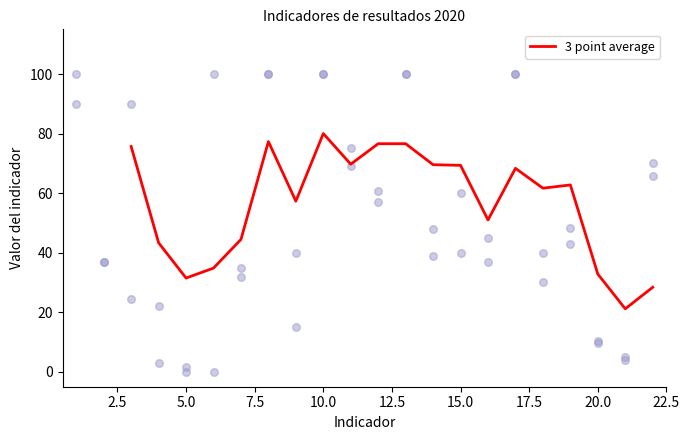

Is it true that 3 point average equals 105.6 at 15.0?

False